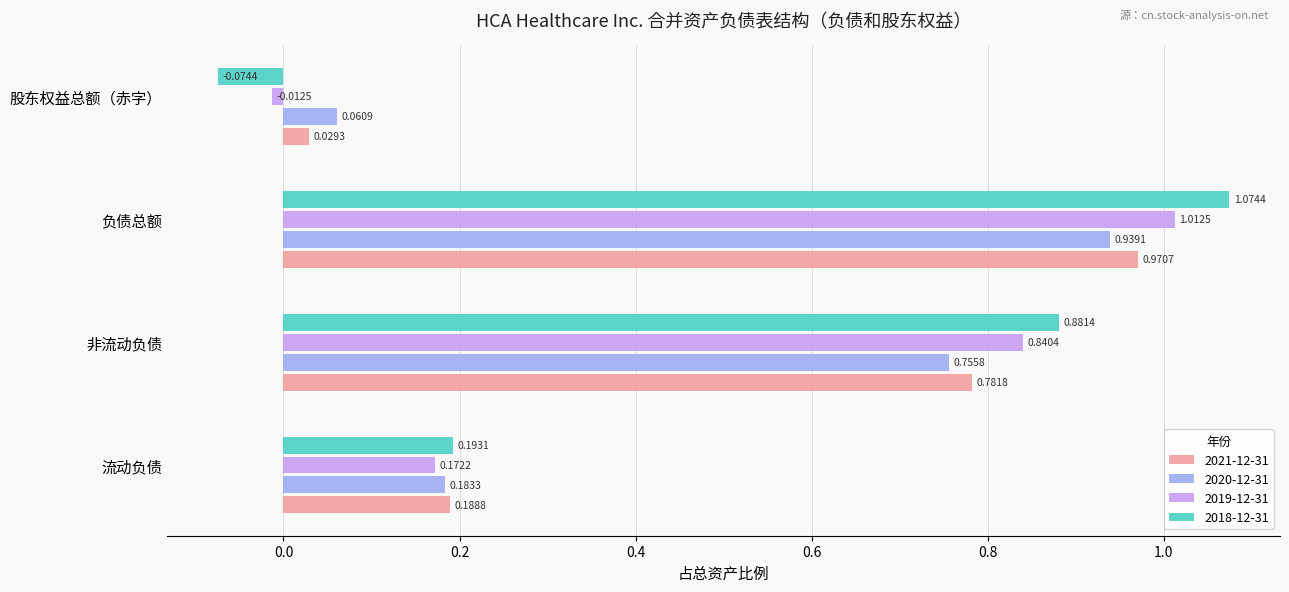

What is the average value of the 2018-12-31 series?

0.5